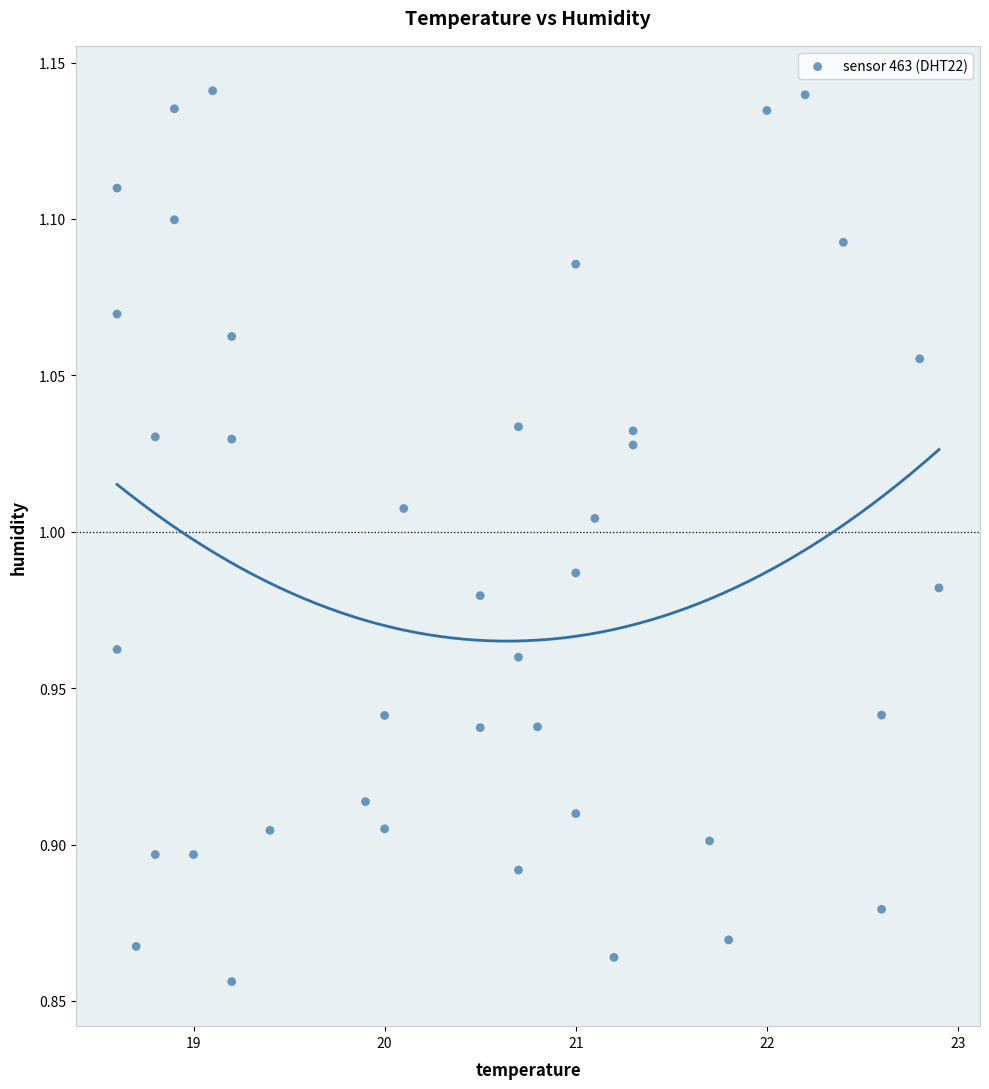

What is the range of Y values (max minus min)?

0.3